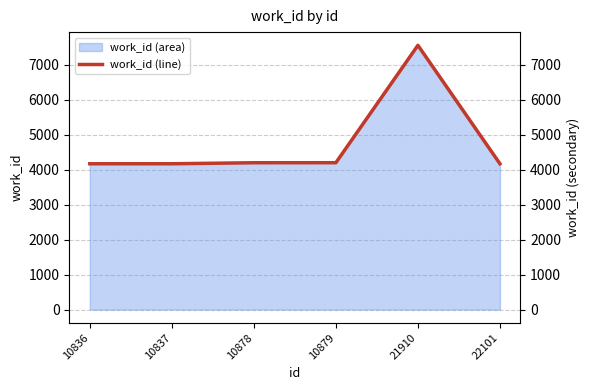

Approximately how many times larger is the value at 10836 compared to 10879?

1.0